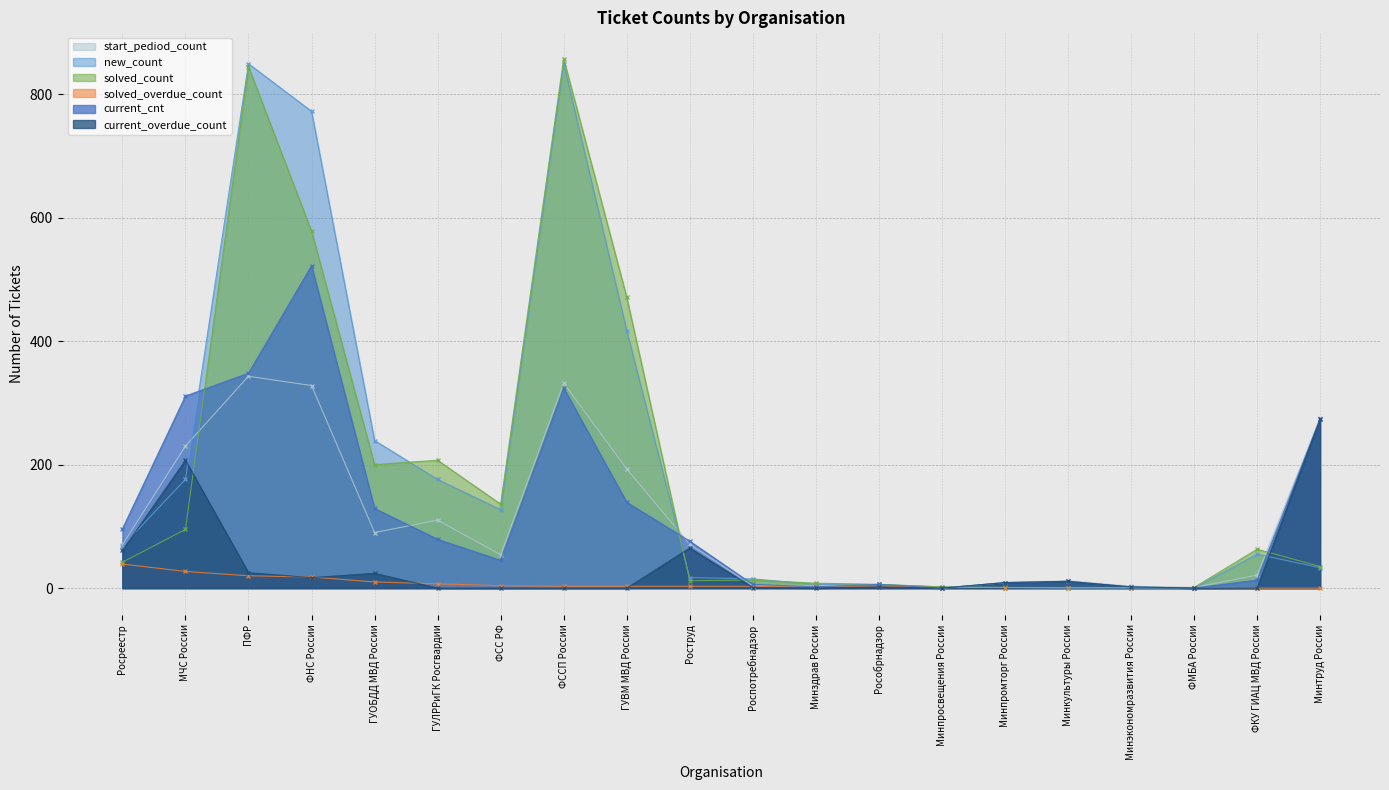

True or false: solved_overdue_count has more than 1 points higher than both neighbors.

False